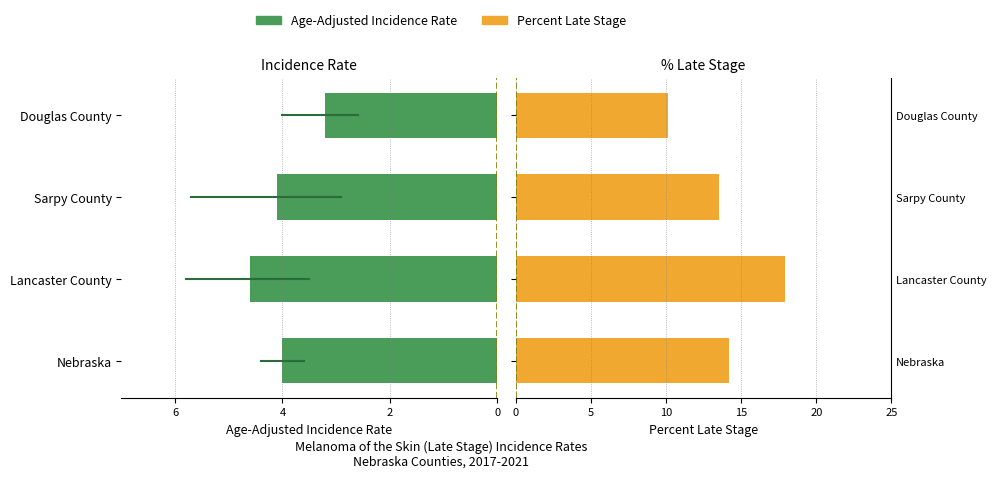

Reading right to left, list all the values displayed in this chart.

Age-Adjusted Incidence Rate: -3.2	-4.1	-4.6	-4.0
Percent Late Stage: 10.1	13.5	17.9	14.2